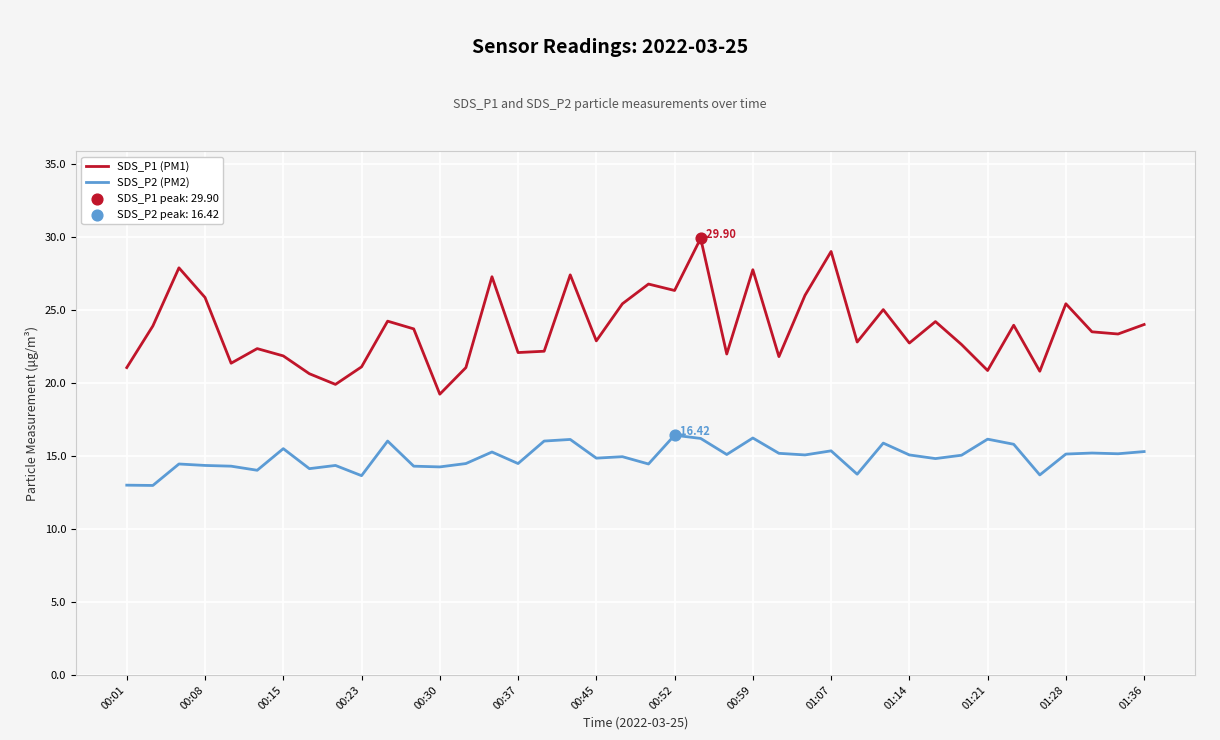

Which series has the largest total across all categories?

SDS_P1 (PM1)